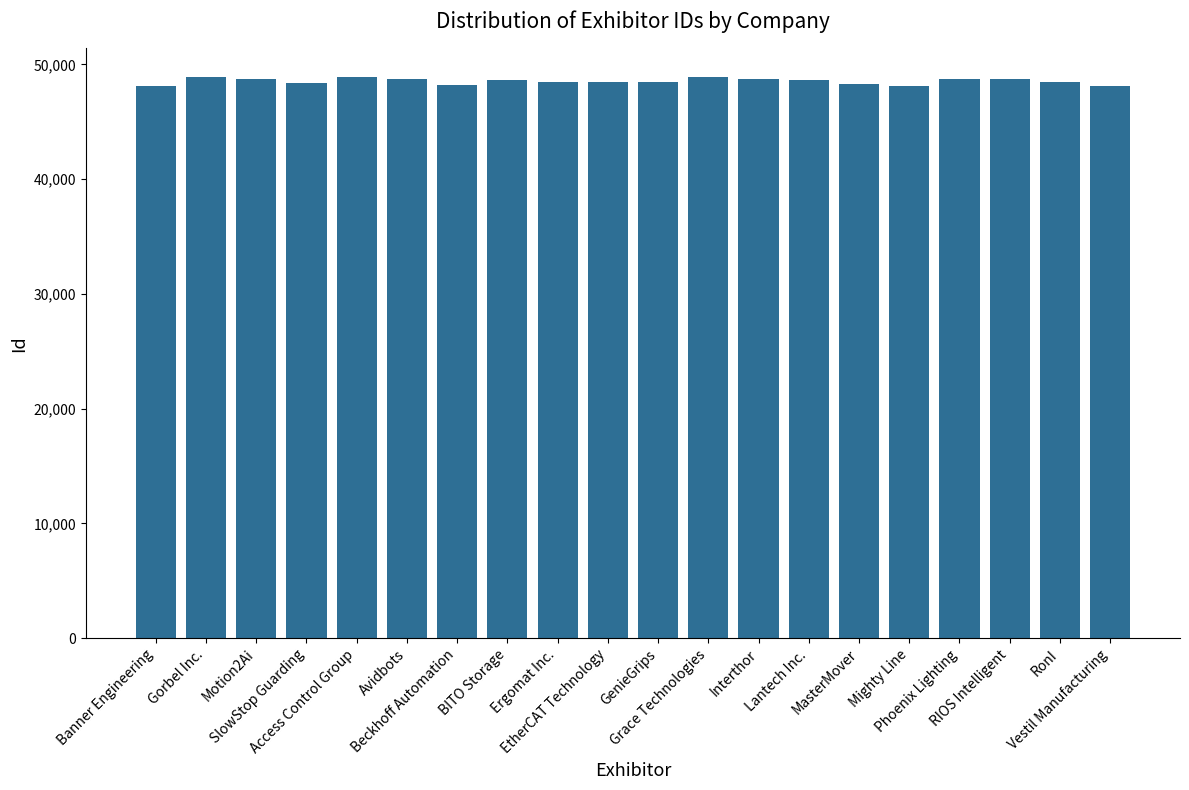

The chart shows a value of 64968 at Vestil Manufacturing. True or false?

False